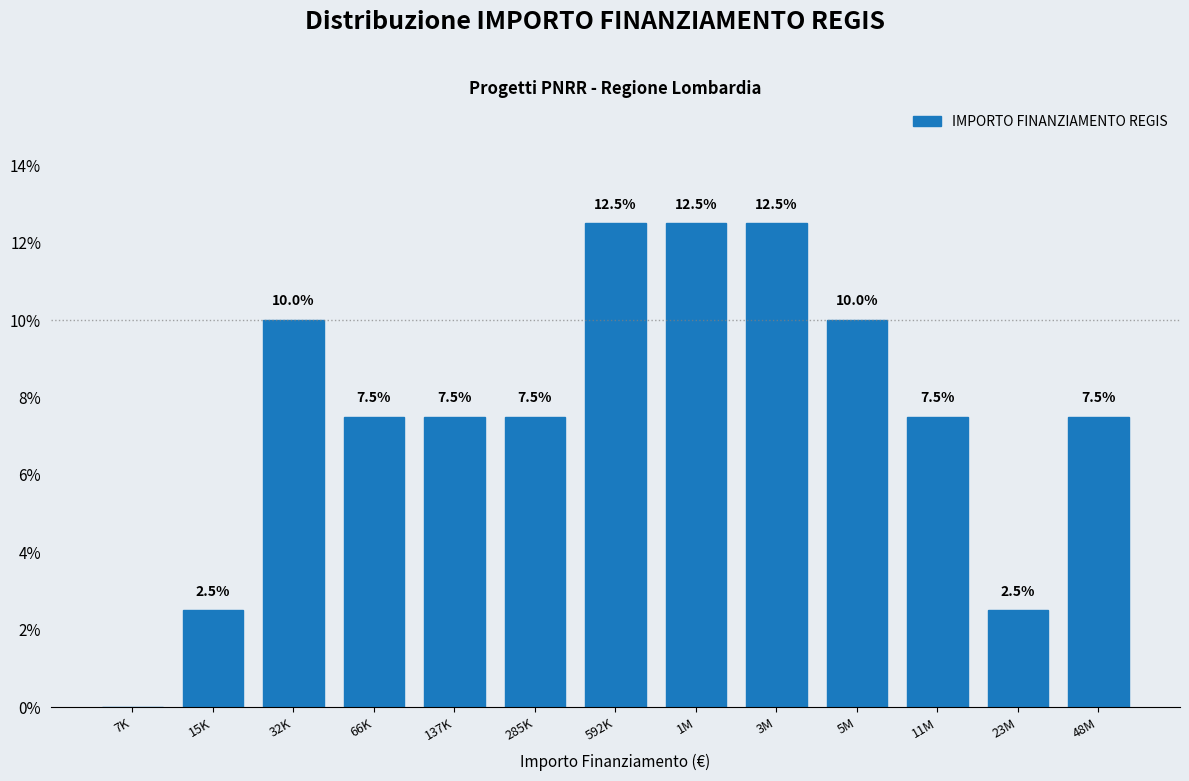

Reading left to right, list all the values displayed in this chart.

7K=0.0	15K=2.5	32K=10.0	66K=7.5	137K=7.5	285K=7.5	592K=12.5	1M=12.5	3M=12.5	5M=10.0	11M=7.5	23M=2.5	48M=7.5